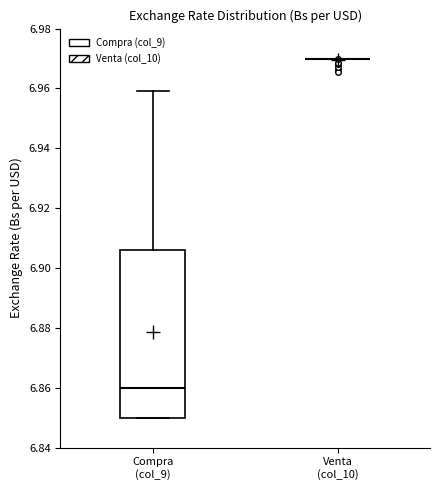

Where is the upper edge of the box for Compra (col_9) on the y-axis? The values are not printed on the chart, so give them approximately, as read against the axis.

6.906